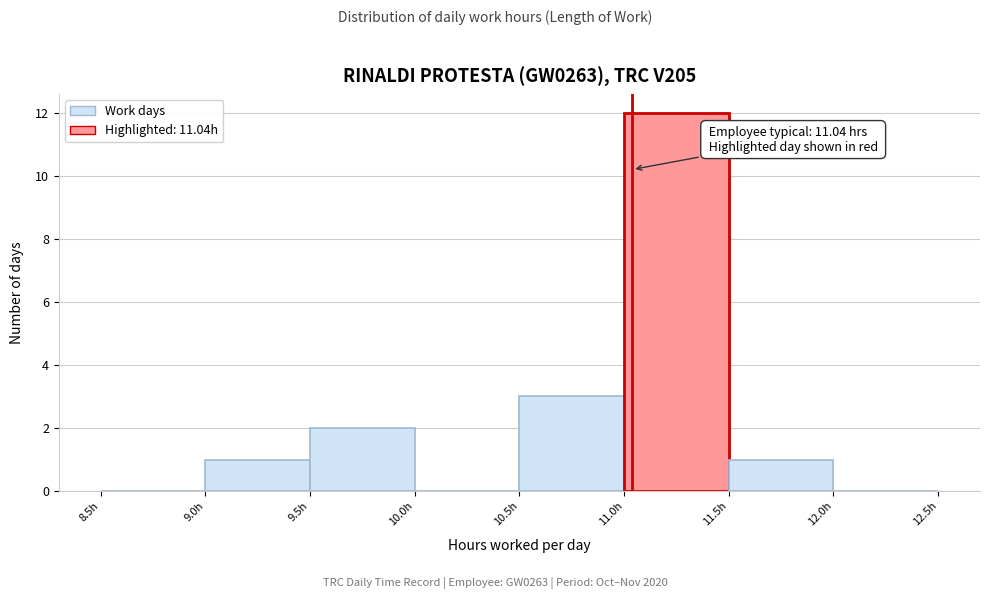

Which range on the x-axis has the tallest bar?

11.0 to 11.5